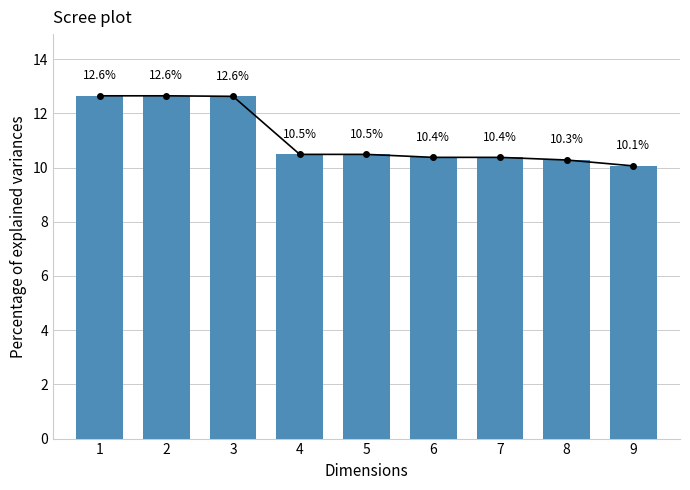

What value does the data have at 4?

10.5